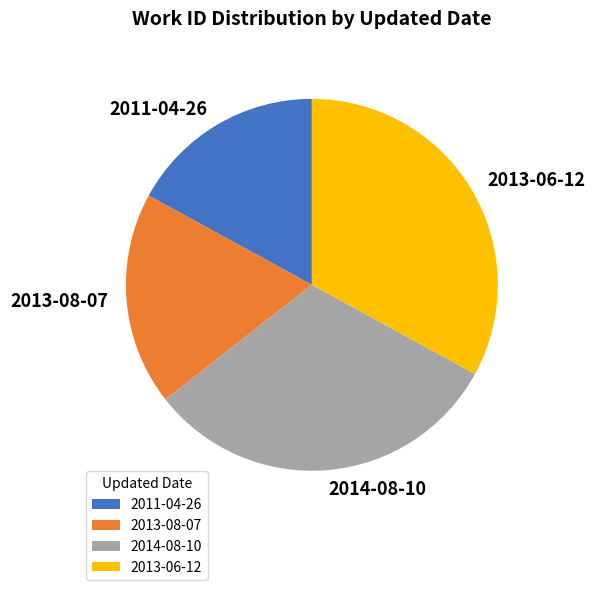

Which slice is the largest?

2013-06-12